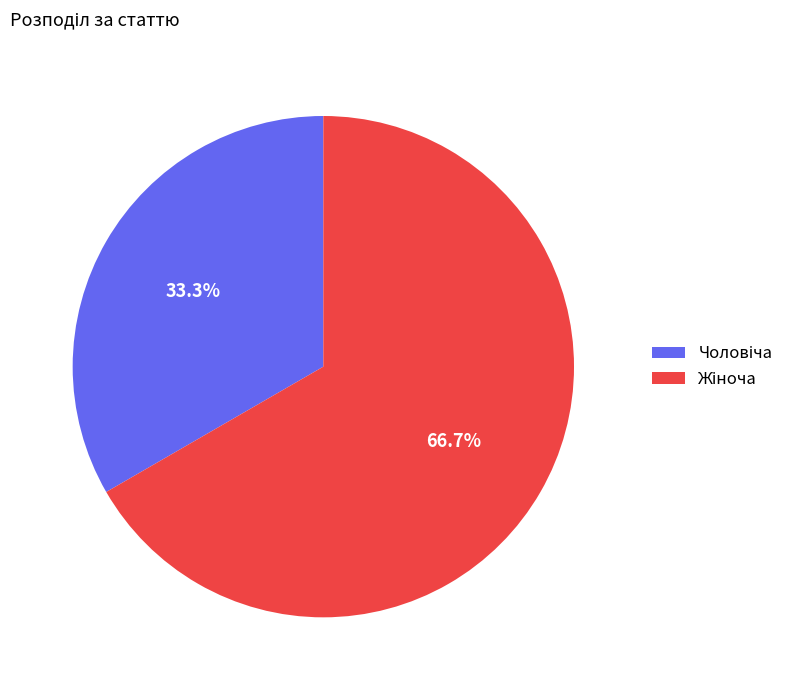

Is there any slice that represents more than half of the pie?

Yes